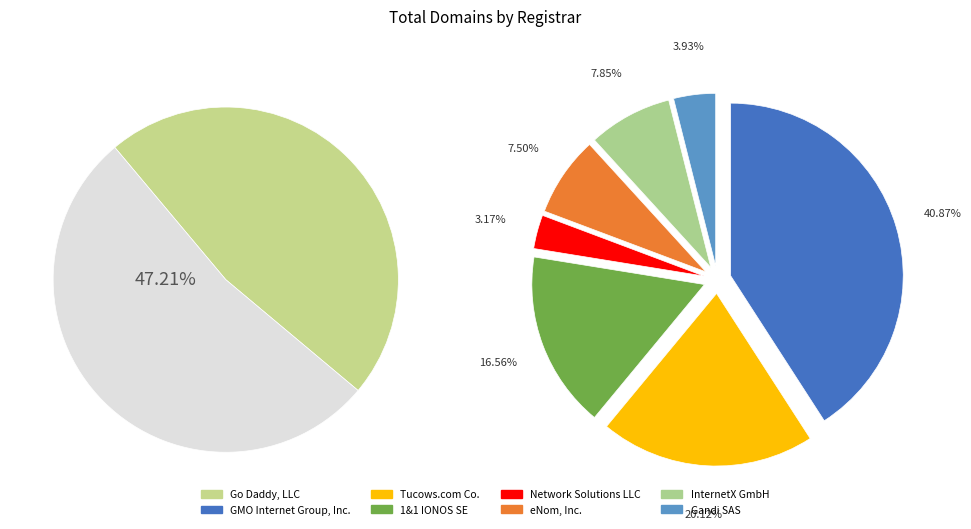

The InternetX GmbH slice represents 17% of the pie. True or false?

False